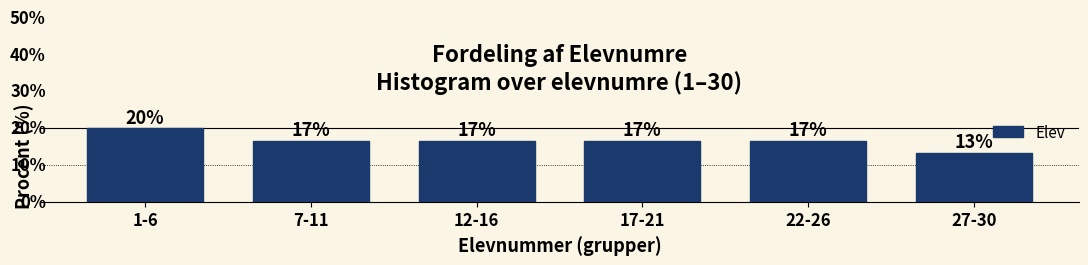

Are the bars horizontal?

No